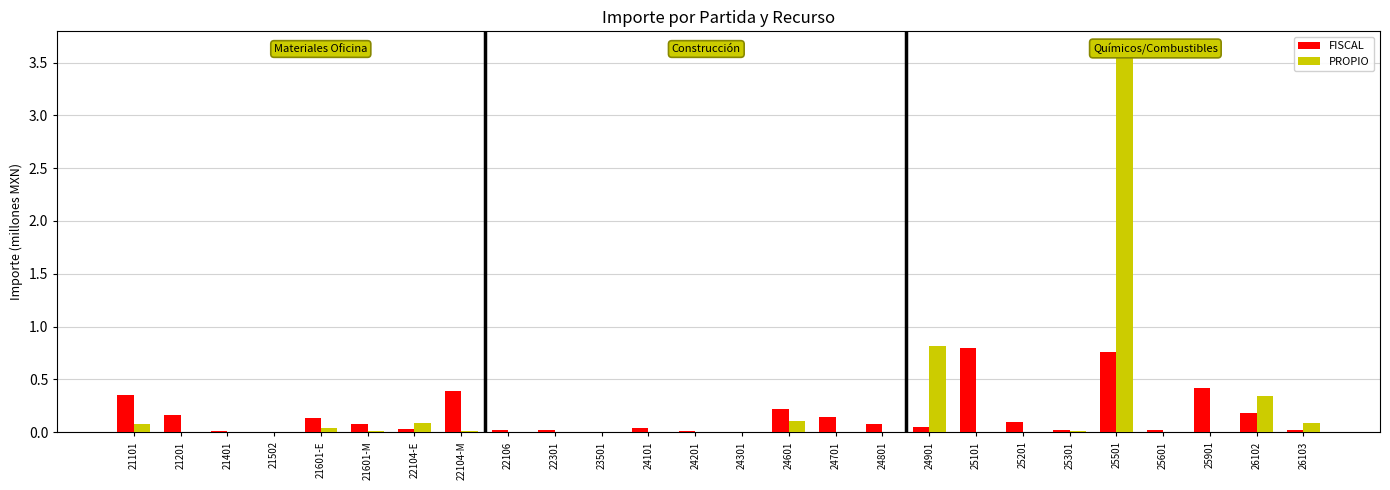

Which series changed the most between 22104-M and 24301?

FISCAL